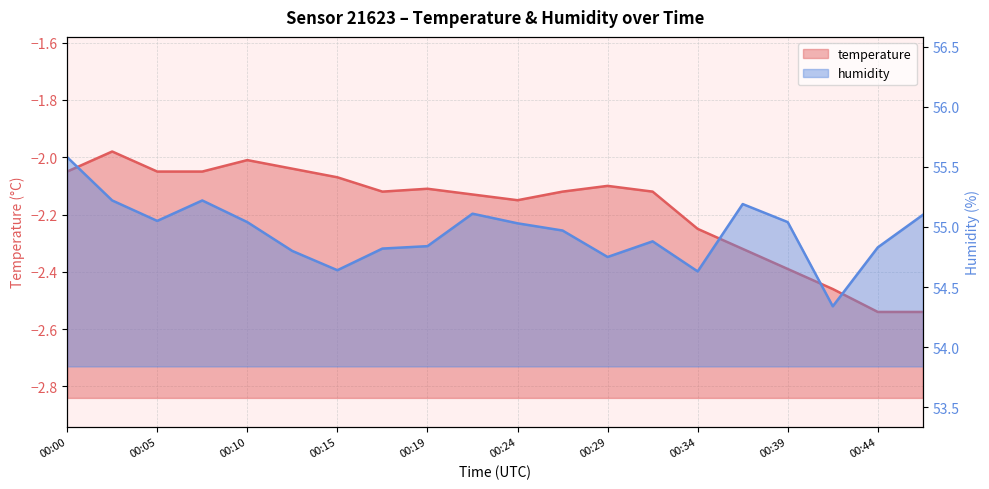

Reading left to right, extract all data points from this chart.

temperature: -2.0	-2.0	-2.0	-2.0	-2.0	-2.0	-2.1	-2.1	-2.1	-2.1	-2.1	-2.1	-2.1	-2.1	-2.2	-2.3	-2.4	-2.5	-2.5	-2.5
humidity: 55.6	55.2	55.0	55.2	55.0	54.8	54.6	54.8	54.8	55.1	55.0	55.0	54.8	54.9	54.6	55.2	55.0	54.3	54.8	55.1